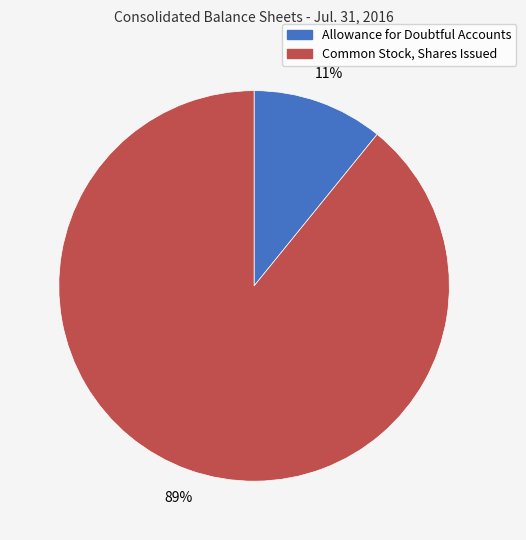

Is there any slice that represents more than half of the pie?

Yes